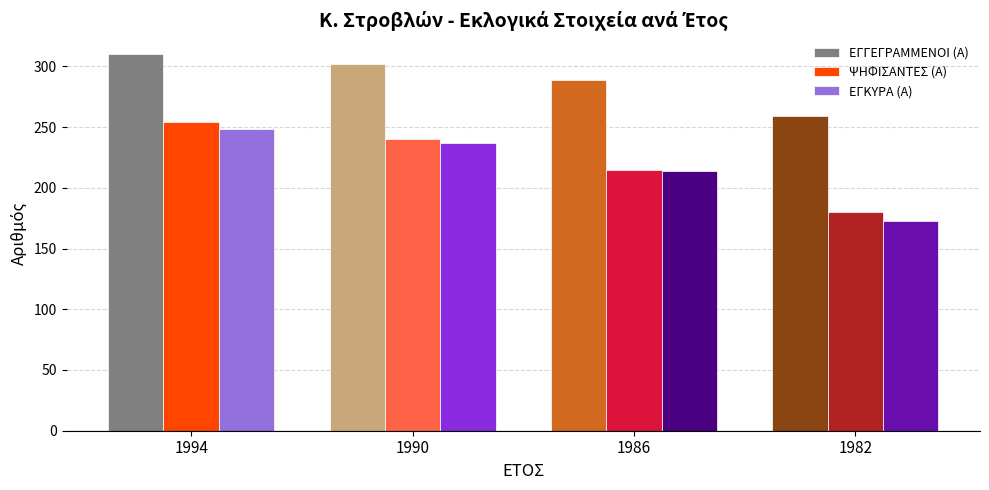

Reading left to right, what are all the values shown in this chart?

ΕΓΓΕΓΡΑΜΜΕΝΟΙ (Α): 1994=310	1990=302	1986=289	1982=259
ΨΗΦΙΣΑΝΤΕΣ (Α): 1994=254	1990=240	1986=215	1982=180
ΕΓΚΥΡΑ (Α): 1994=248	1990=237	1986=214	1982=173